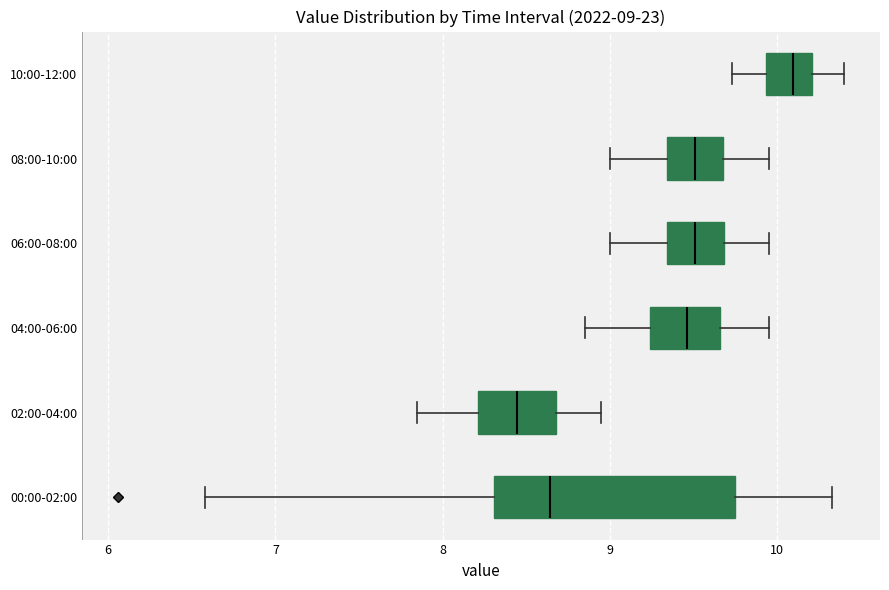

Comparing the boxes themselves (not the whiskers), which one is the widest?

00:00-02:00